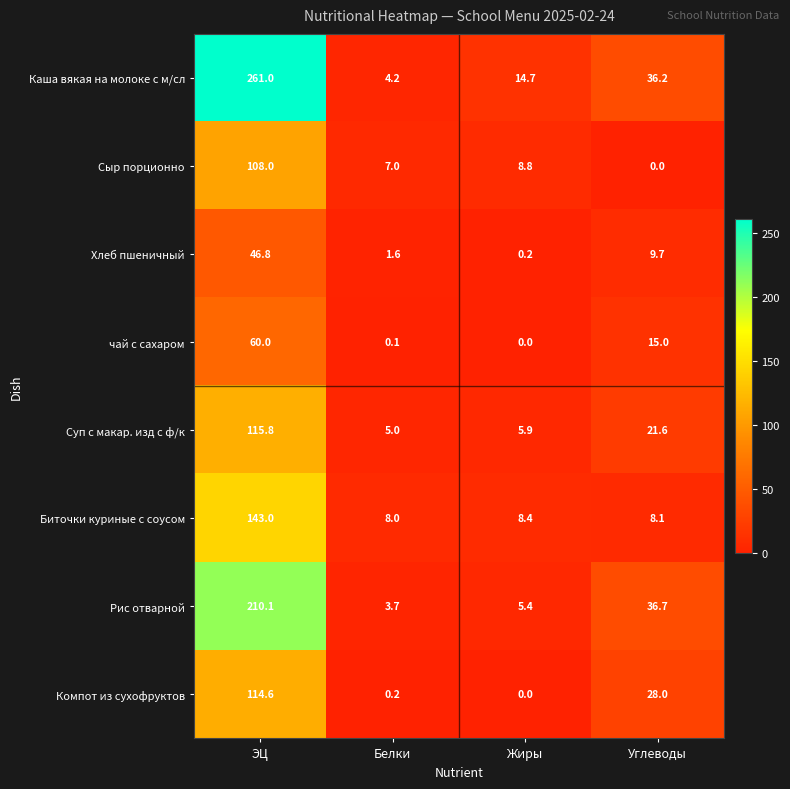

The value of Каша вякая на молоке с м/сл at Углеводы is 36.2. True or false?

True